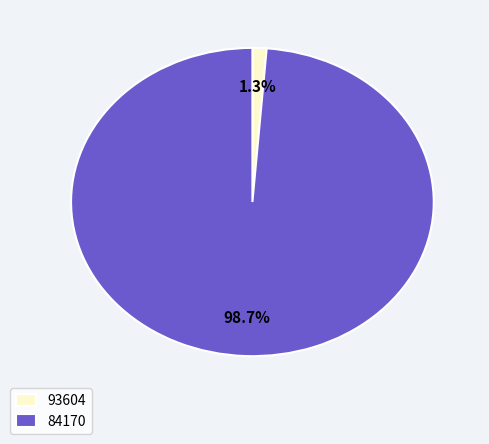

What percentage do 93604 and 84170 together represent?

100.0%